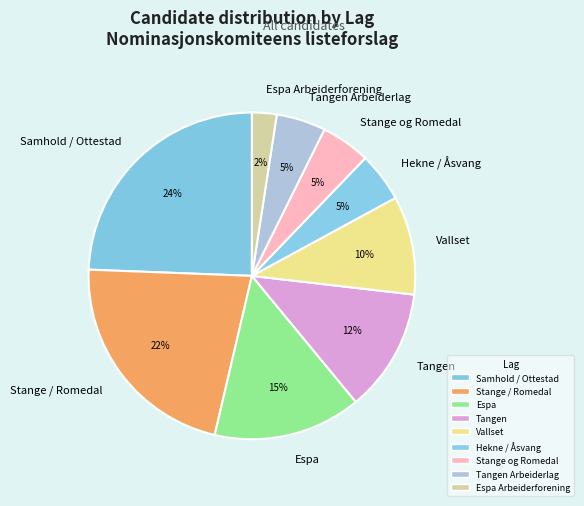

To the nearest percent, what portion does Samhold / Ottestad represent?

24%